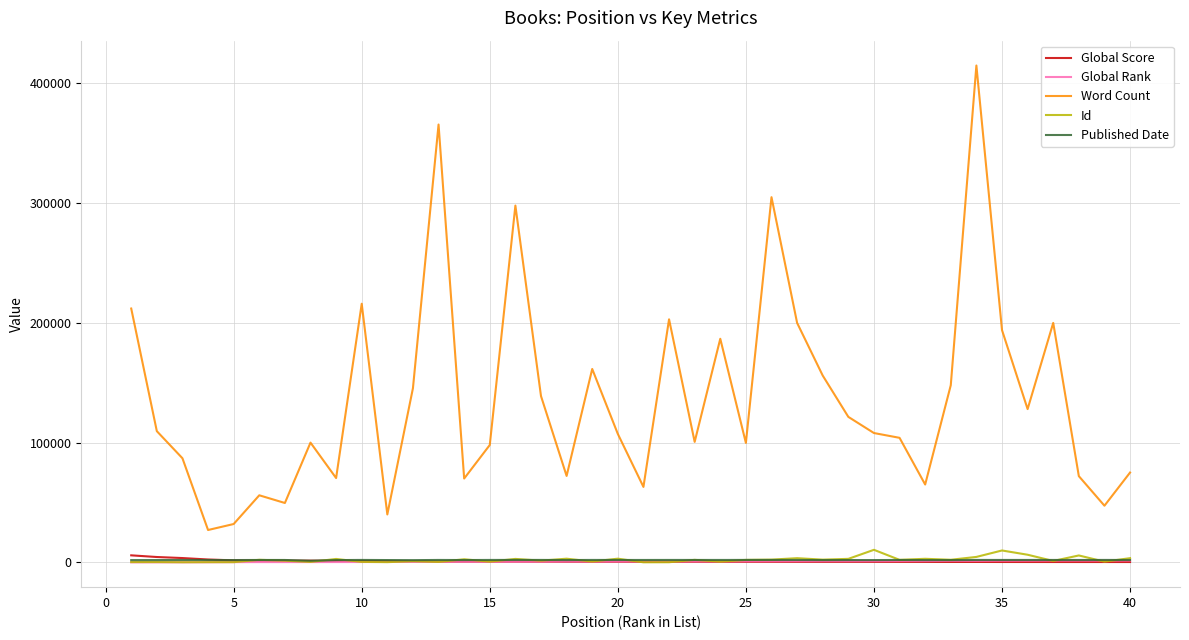

True or false: Word Count and Published Date intersect in this chart.

False